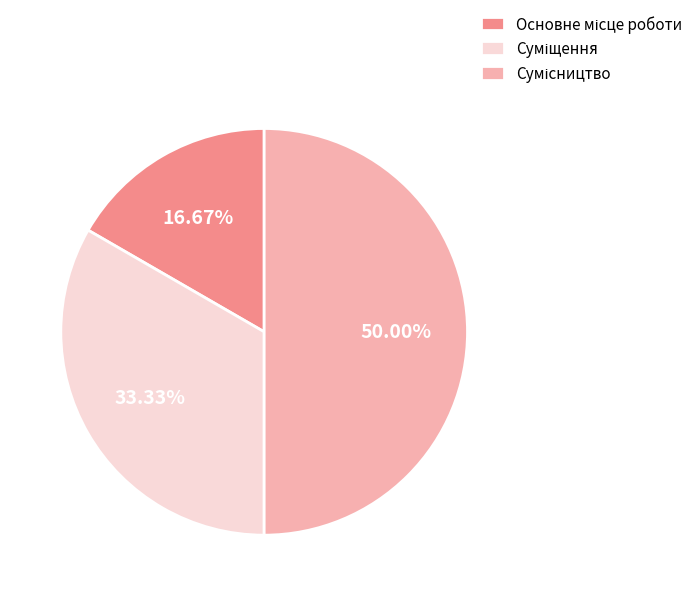

How many slices are in this pie chart?

3